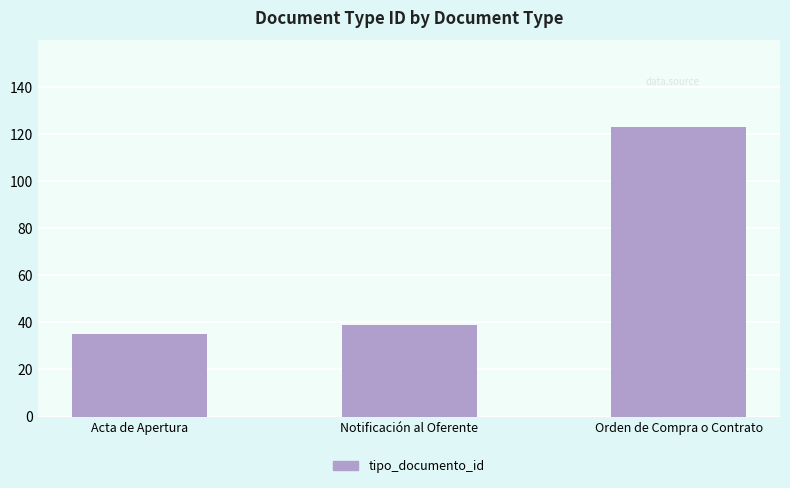

Reading left to right, transcribe all the data shown in this chart.

Acta de Apertura=35	Notificación al Oferente=39	Orden de Compra o Contrato=123